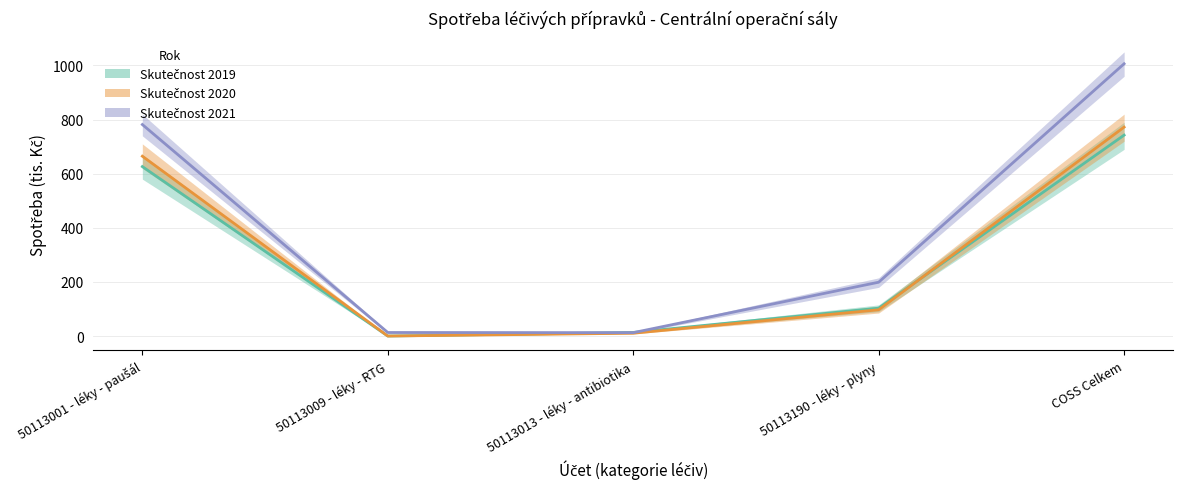

List the series in order of their peak value, highest first.

Skutečnost 2021, Skutečnost 2020, Skutečnost 2019